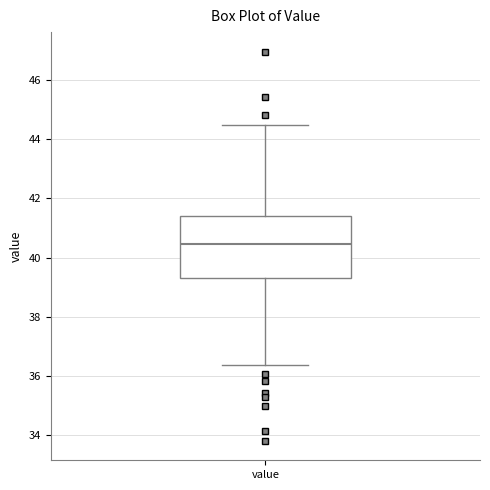

Transcribe this box plot: give where the median line is, the range the box spans, and where the two whiskers end, as read against the y-axis. The values are not printed on the chart, so give them approximately, as read against the axis.

median 40.4, box 39.4 to 41.4, whiskers 36.4 to 44.4